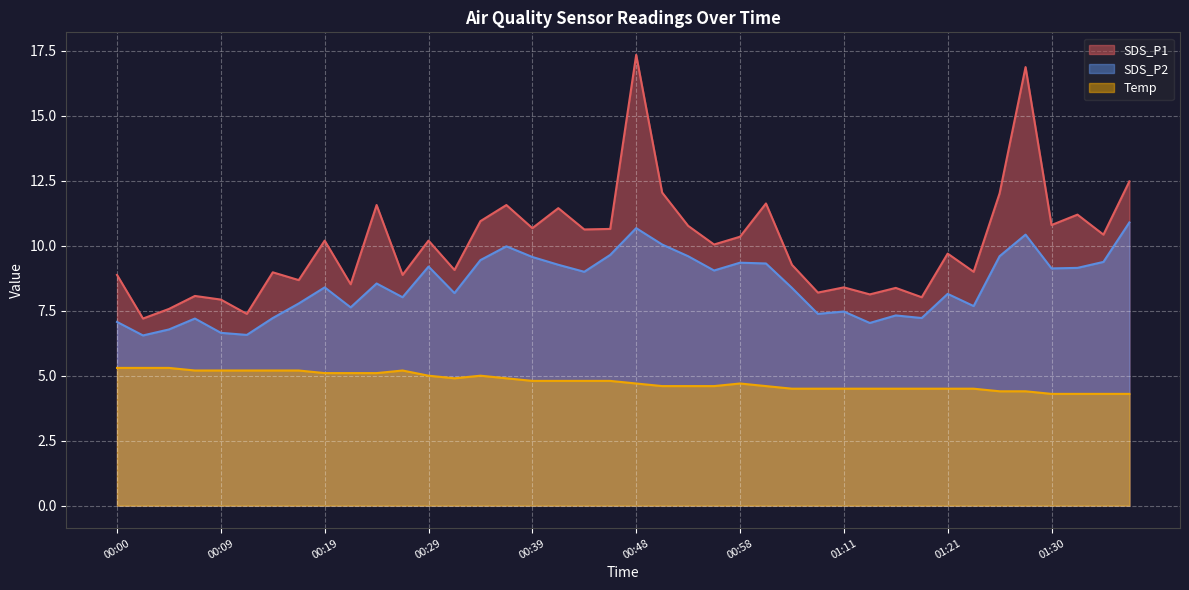

How many data points does each series have?

40